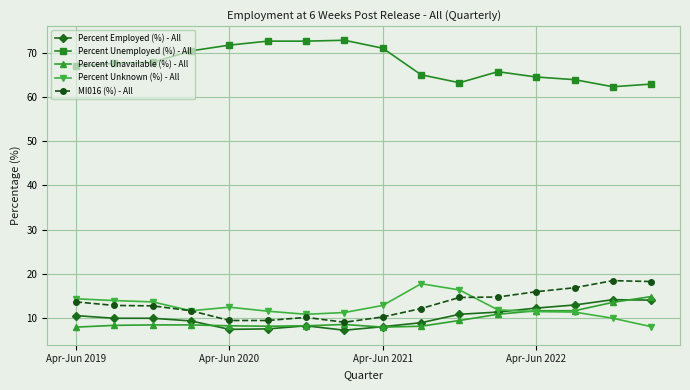

What is the smallest value displayed?

7.3